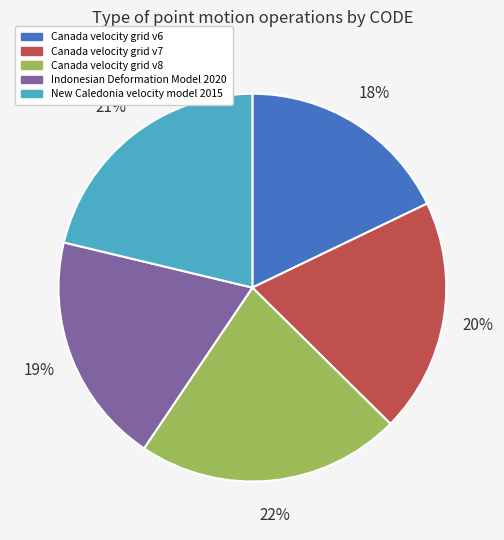

Count the number of slices in the pie.

5